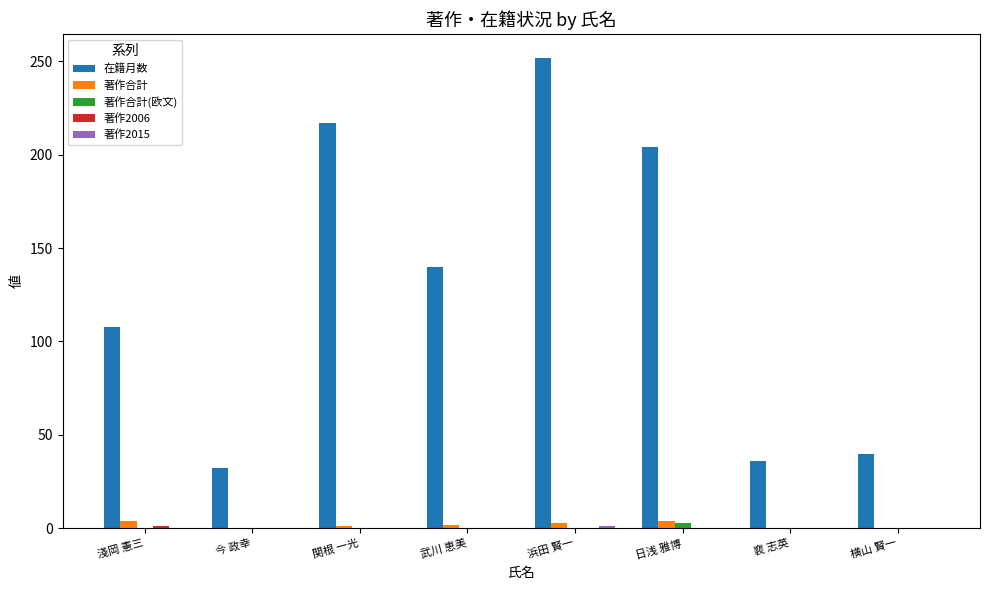

What is the sum of all 著作合計 values?

14